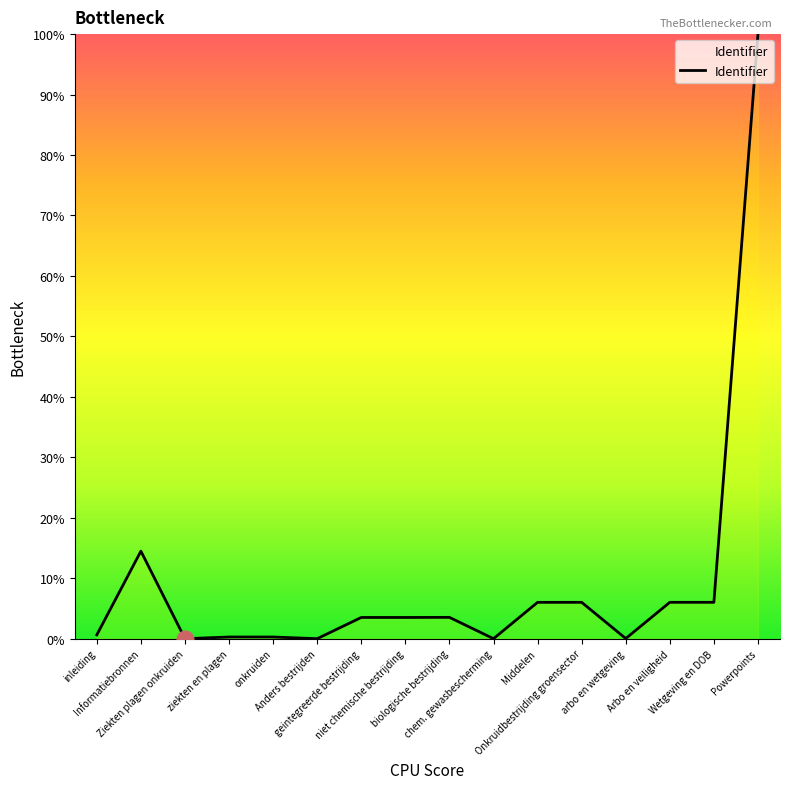

How many series are shown in this chart?

1